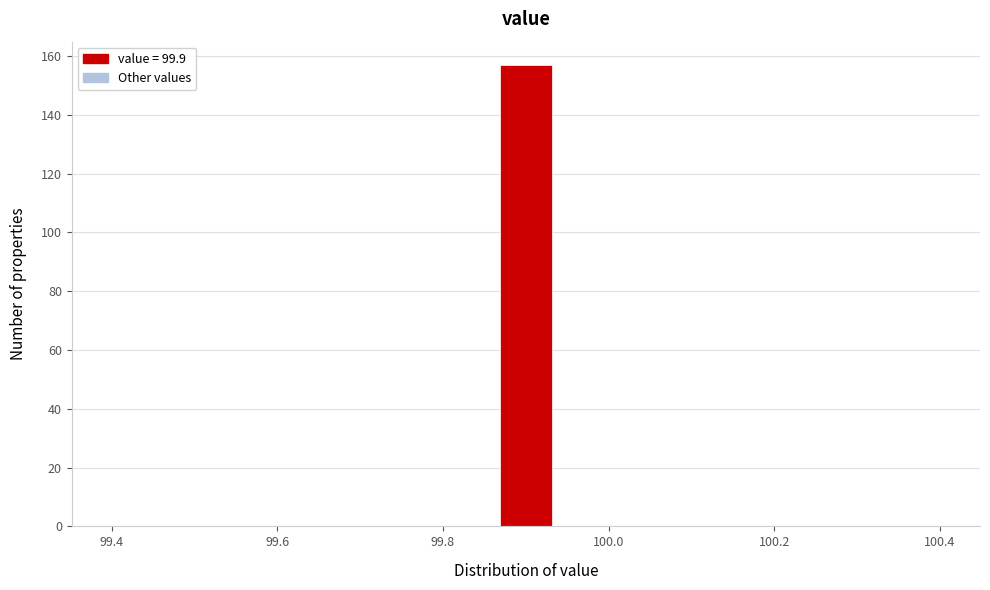

Around what value on the x-axis is the tallest bar? Give the approximate position of its centre, as read against the axis.

99.90